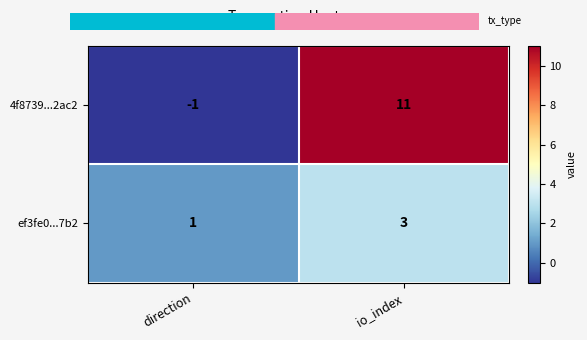

Between direction and io_index, which series saw the biggest shift?

4f8739...2ac2